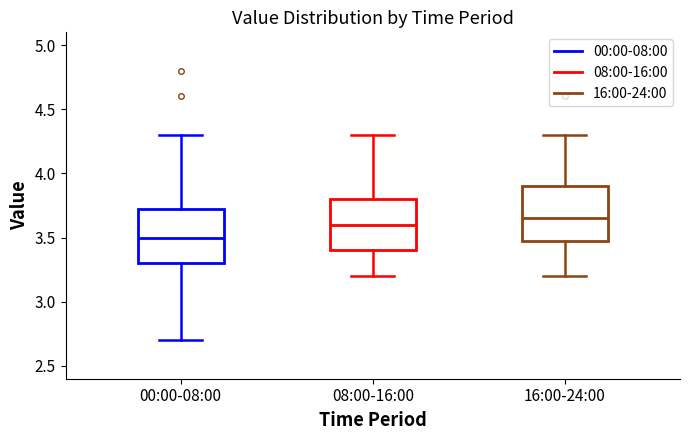

Where does the upper whisker of the box for 16:00-24:00 end on the y-axis? The values are not printed on the chart, so give them approximately, as read against the axis.

4.30